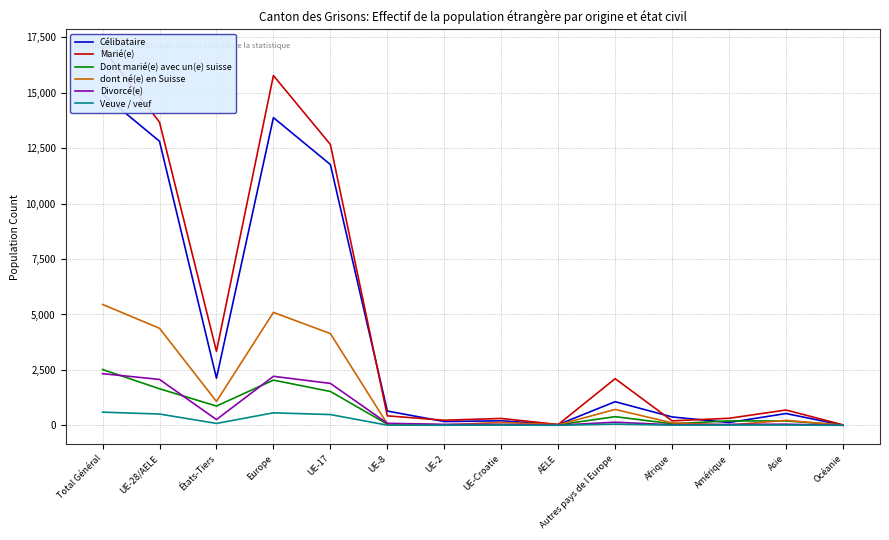

Does the chart display data point markers on the line(s)?

No